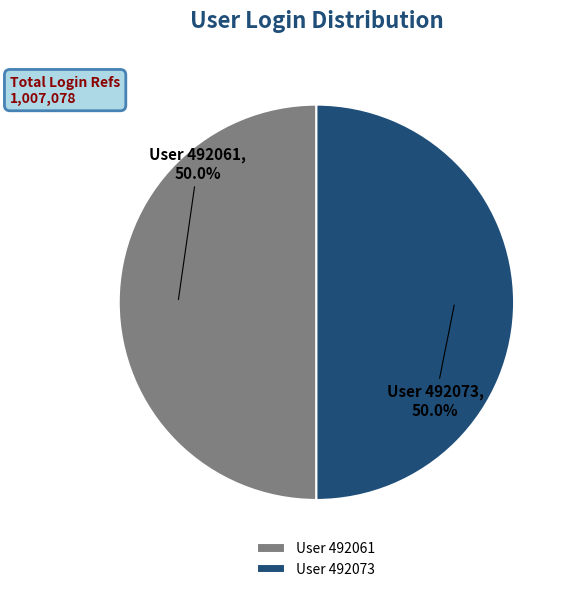

Combined, what portion of the pie is User 492061 and User 492073?

100.0%